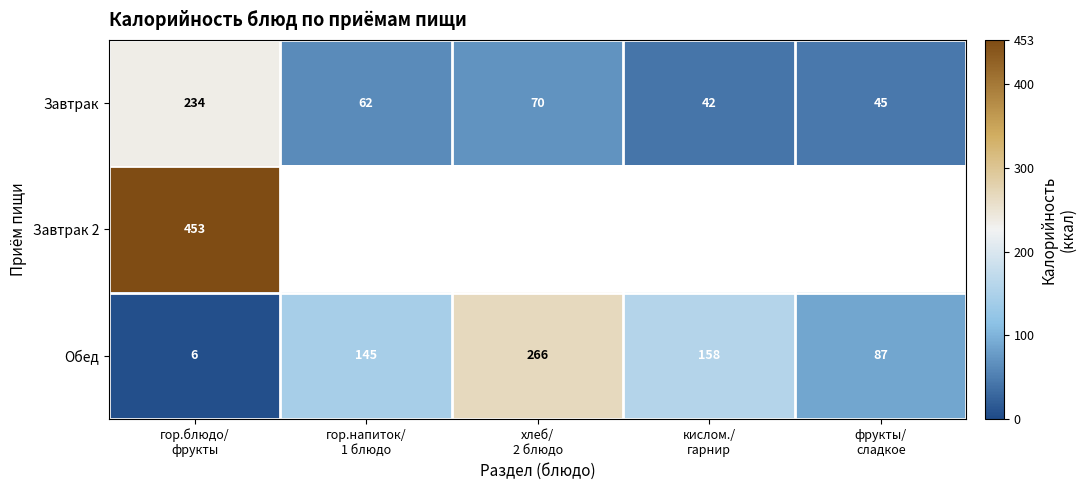

What is the greatest value displayed?

453.0